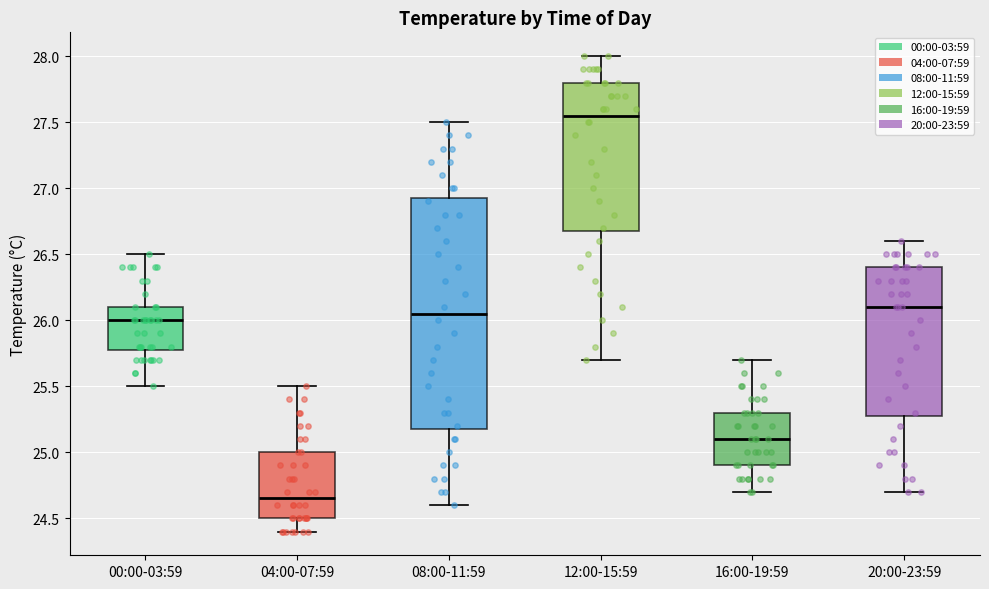

Which box has the highest median line?

12:00-15:59